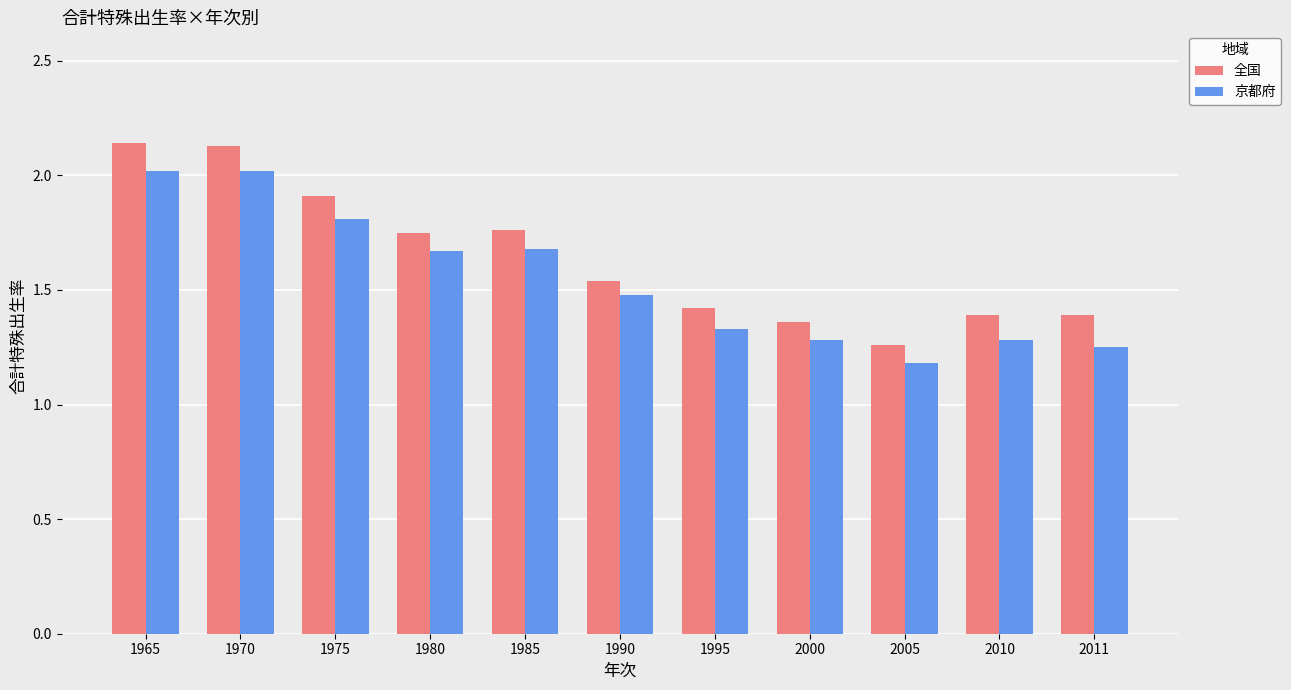

Is the value of 京都府 at 1990 greater than the value of 全国 at 2011?

Yes